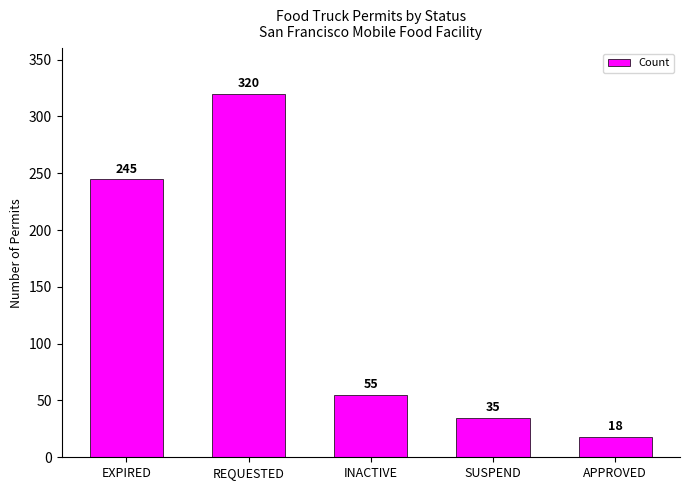

What is the approximate value at REQUESTED, to the nearest 50?

300